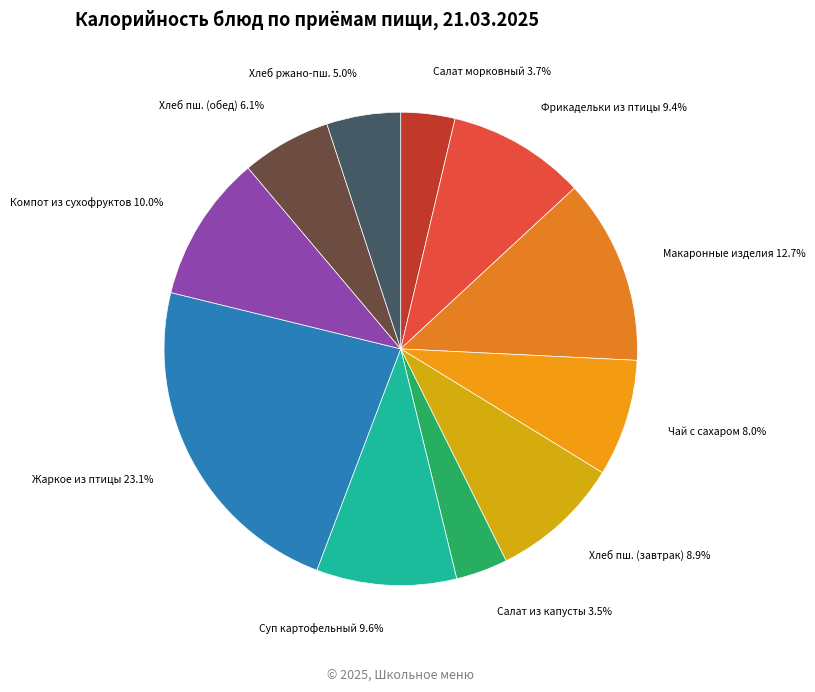

Does any single category account for the majority?

No